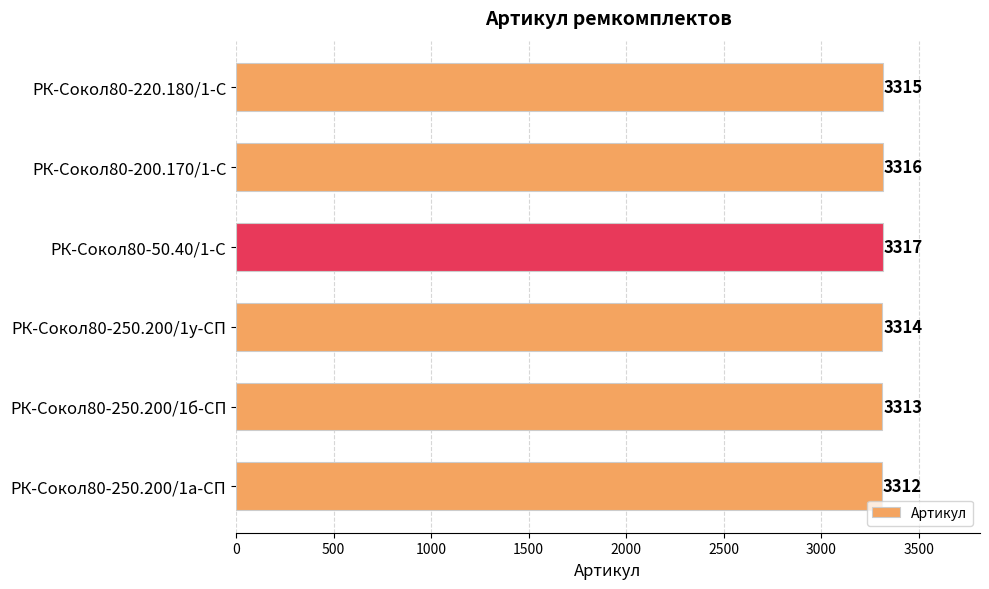

Is it true that the value at РК-Сокол80-250.200/1а-СП is 4403?

False